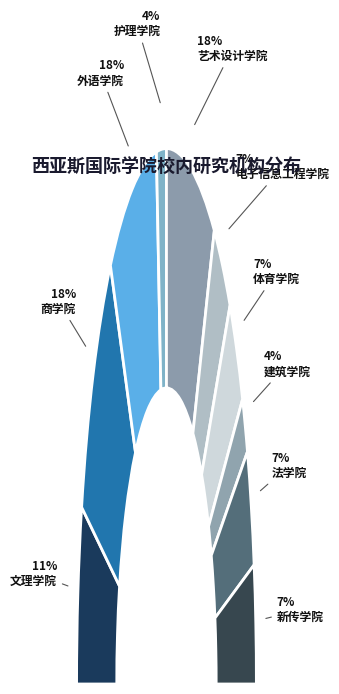

To the nearest percent, what is the difference between the largest and smallest slice percentages?

14%